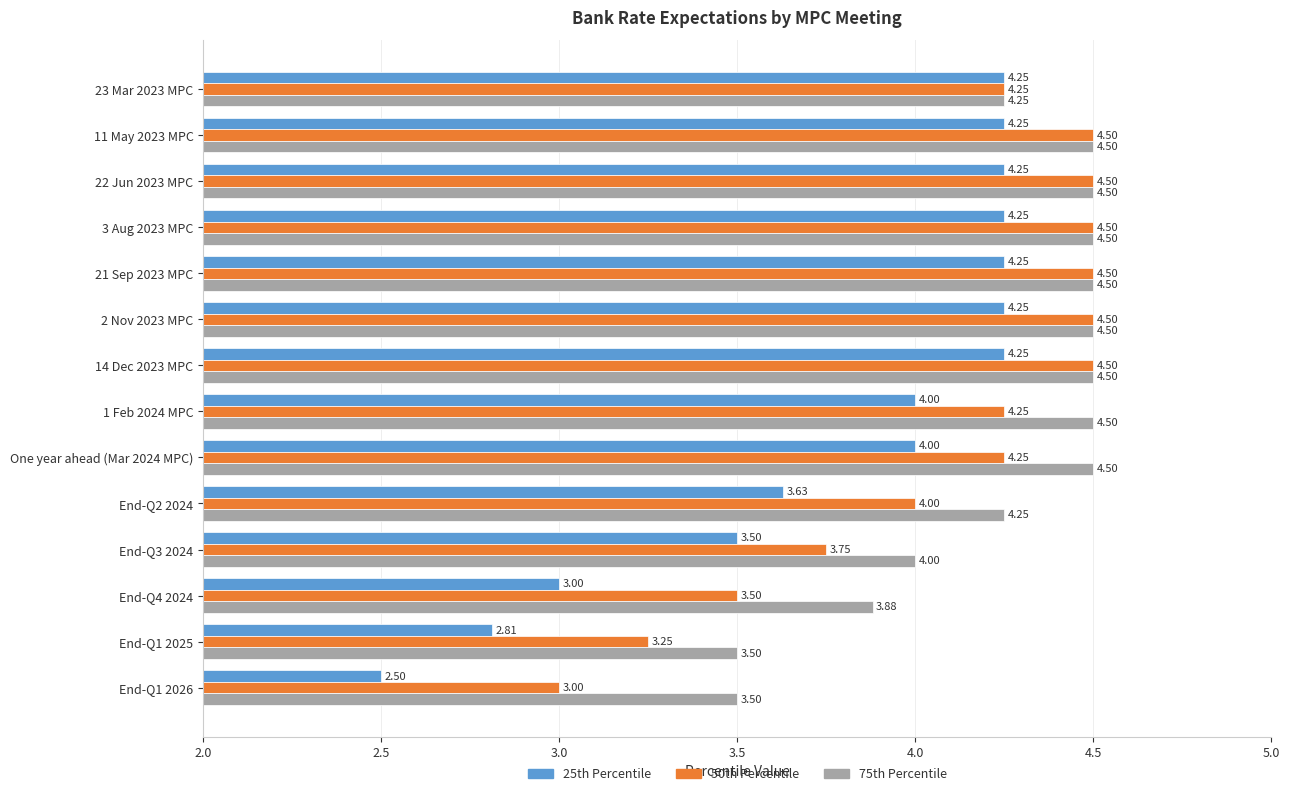

What is the difference between the maximum and second lowest values in the 75th Percentile series?

1.0